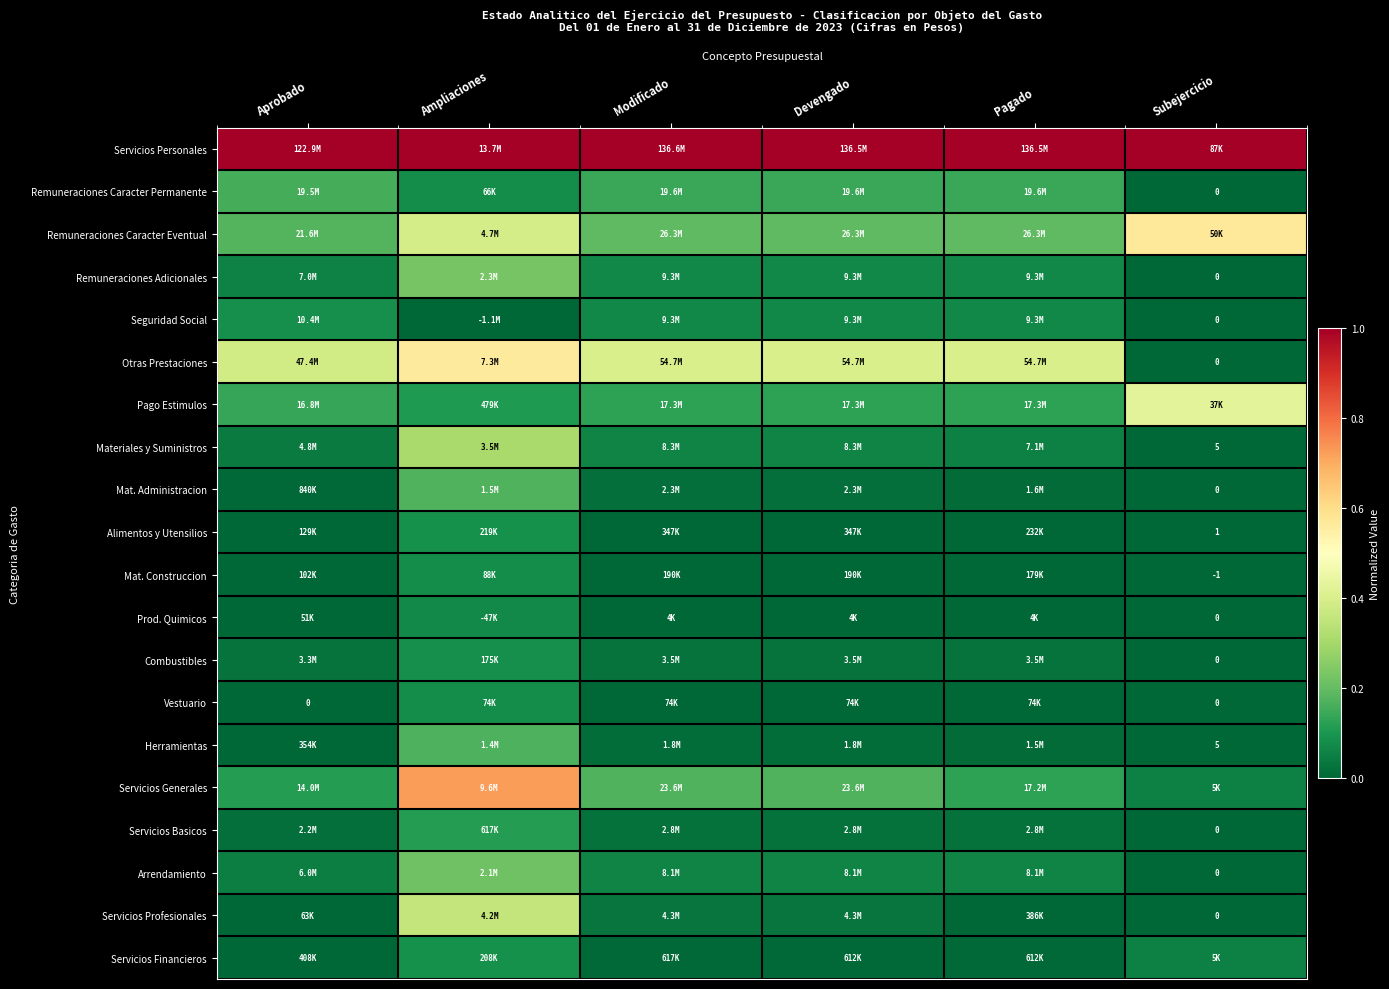

How many series are shown in this chart?

20